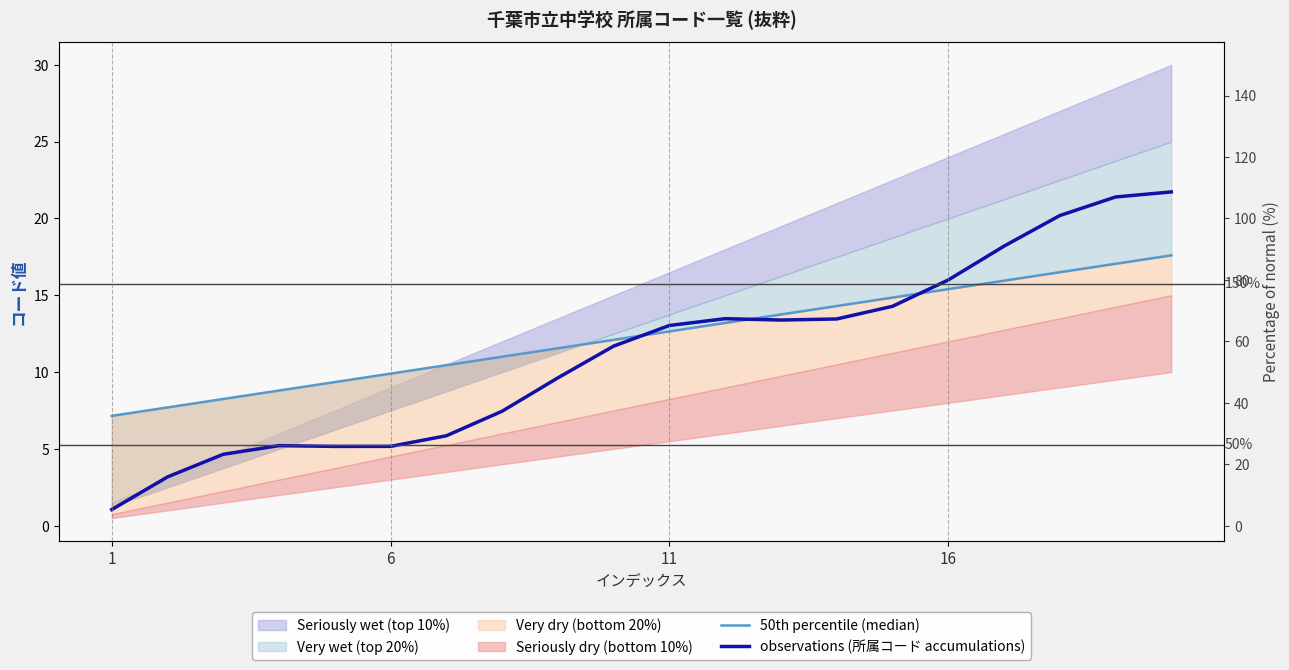

What is the difference between the highest and lowest values at 17?

3.7